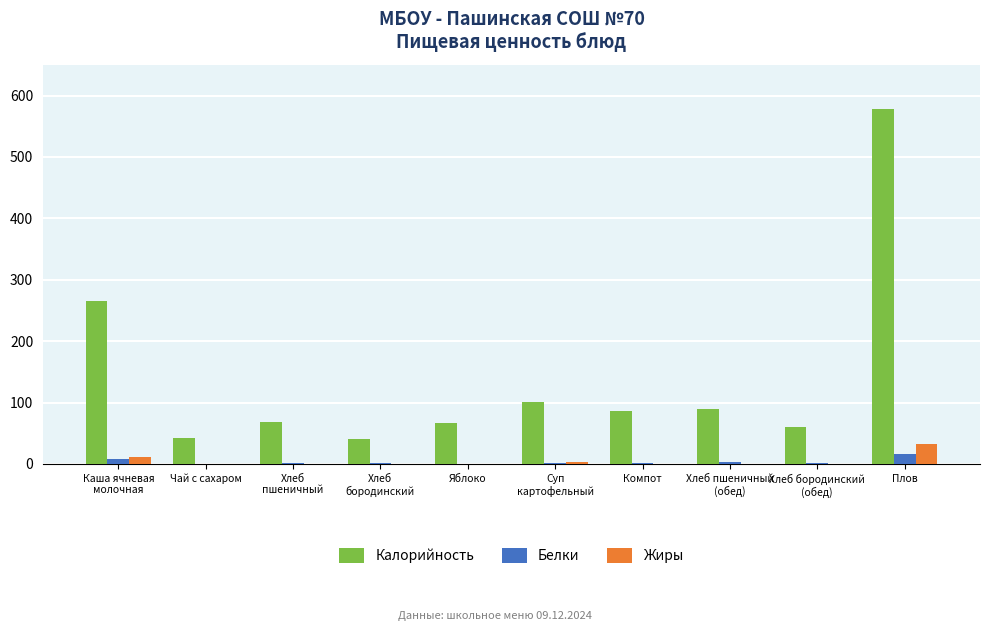

Which series has the largest total across all categories?

Калорийность